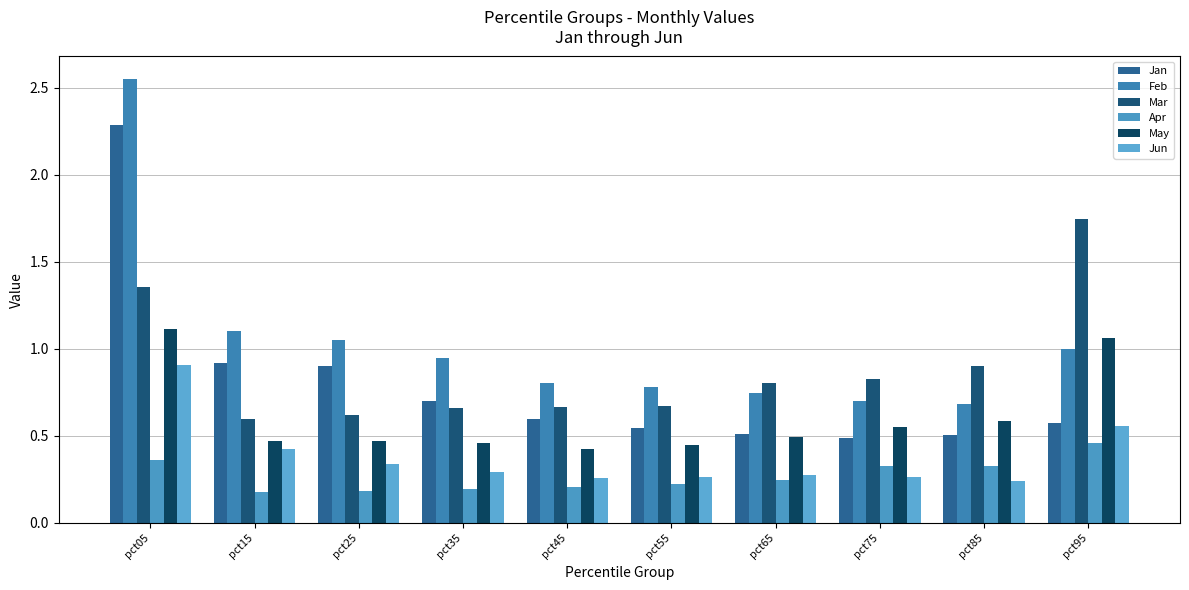

Count the number of data series in this chart.

6